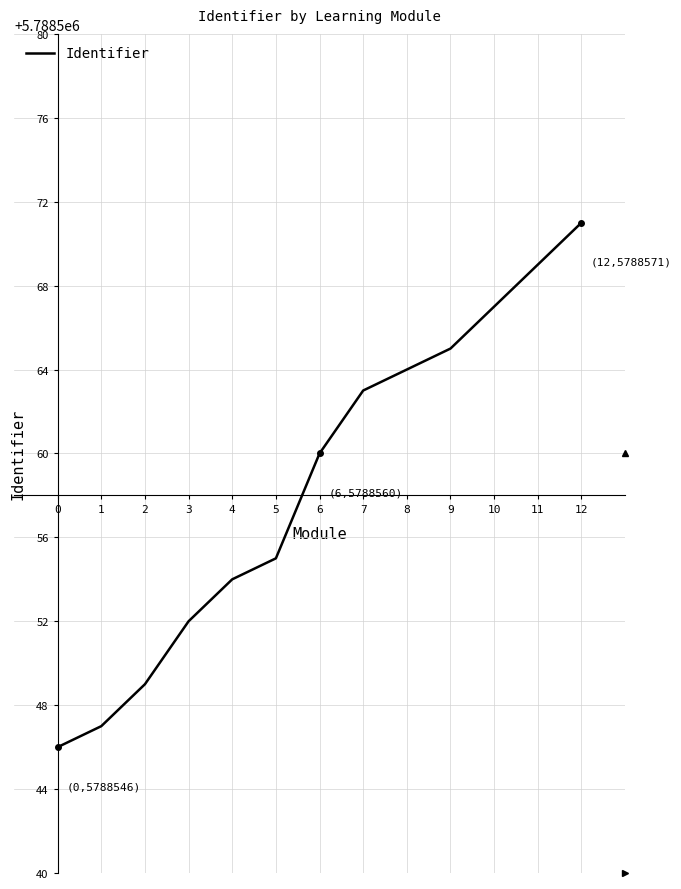

What is the sum of the values at 3 and 7?

11577115